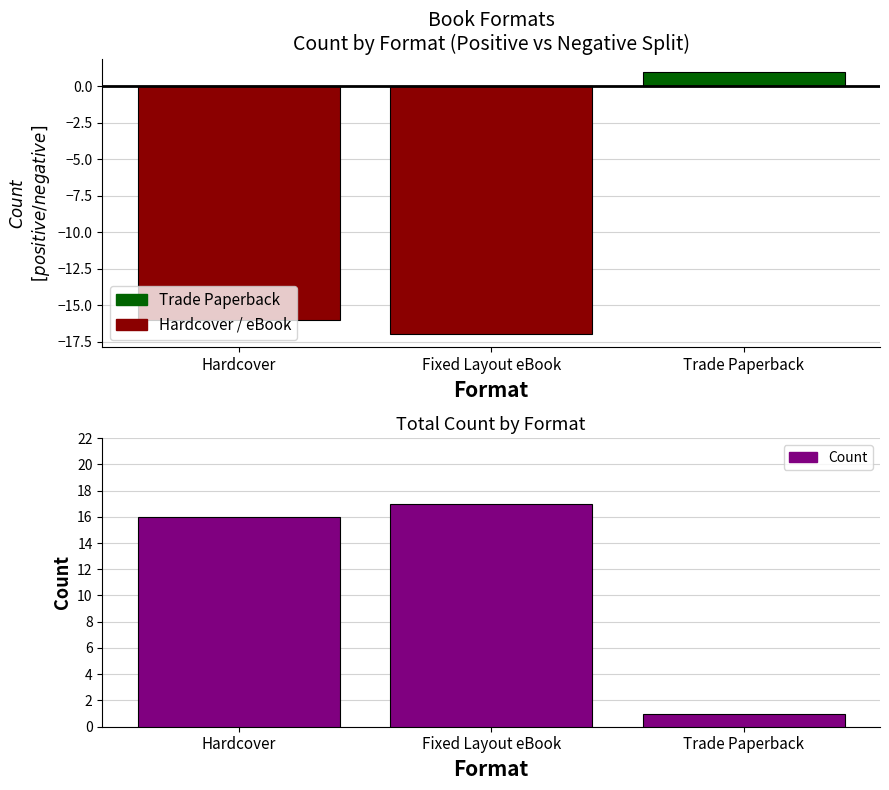

How many bars are there in each group?

3